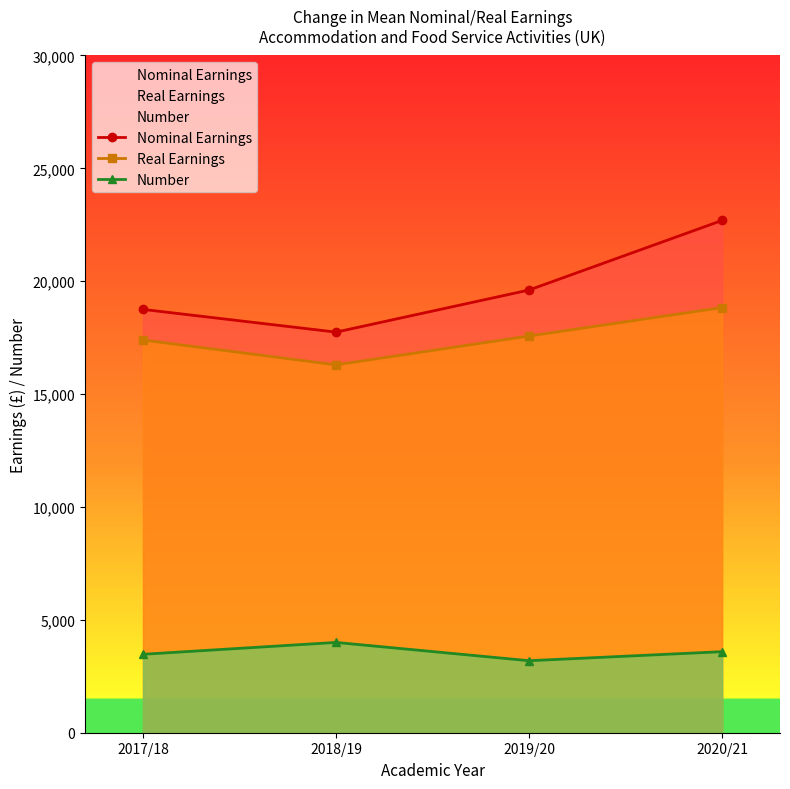

List the series in order of their peak value, lowest first.

Number, Real Earnings, Nominal Earnings